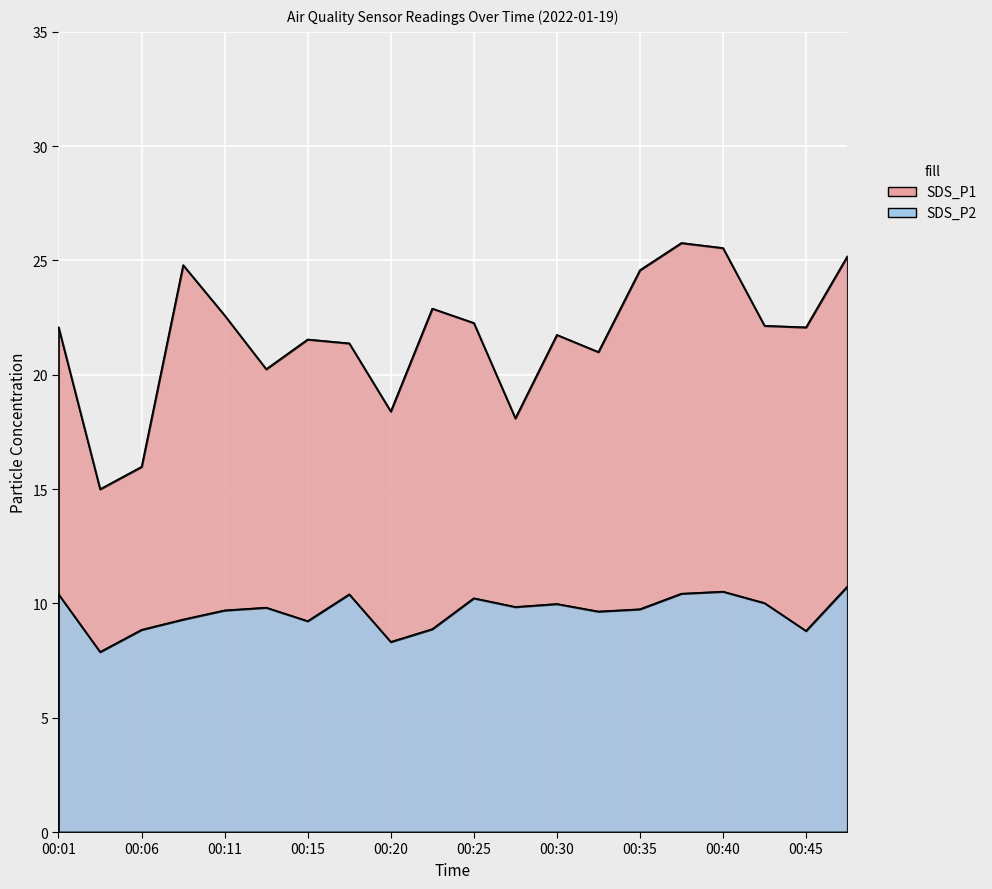

List the labels in order of SDS_P1 value, smallest first.

00:03, 00:06, 00:28, 00:20, 00:13, 00:33, 00:18, 00:15, 00:30, 00:01, 00:45, 00:42, 00:25, 00:11, 00:23, 00:35, 00:08, 00:47, 00:40, 00:38